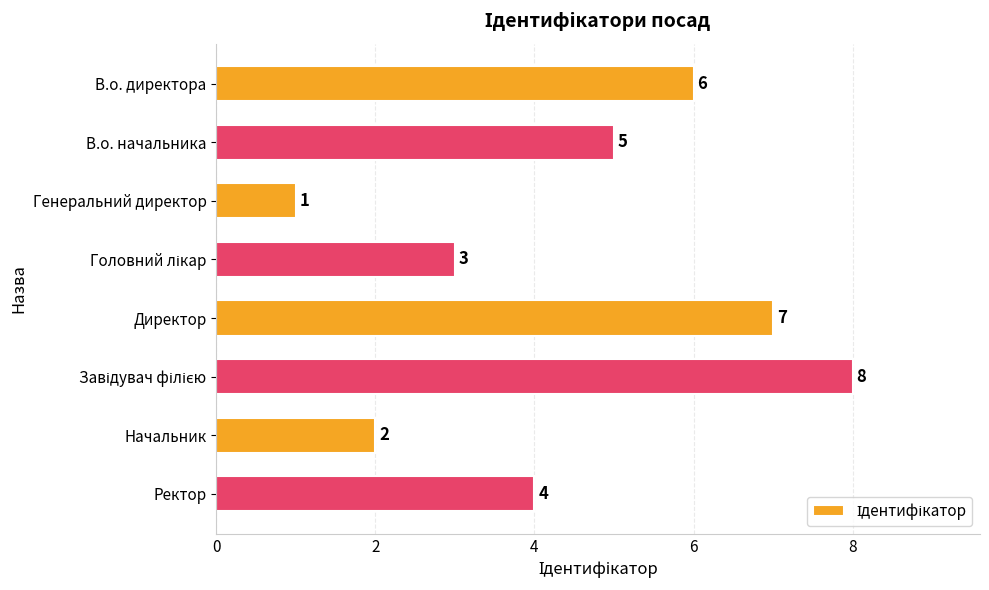

What is the label of the 4th bar from the bottom?

Директор